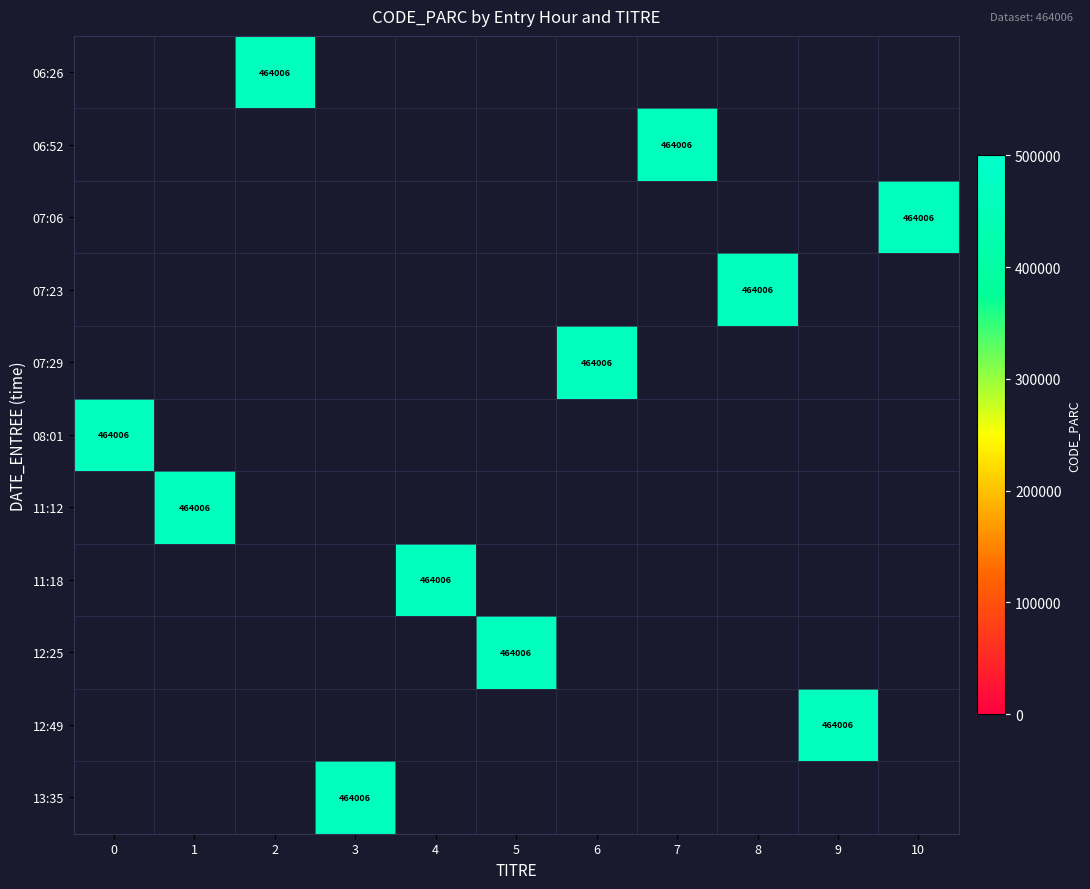

Is the value of 12:49 at 10 greater than the value of 13:35 at 4?

No